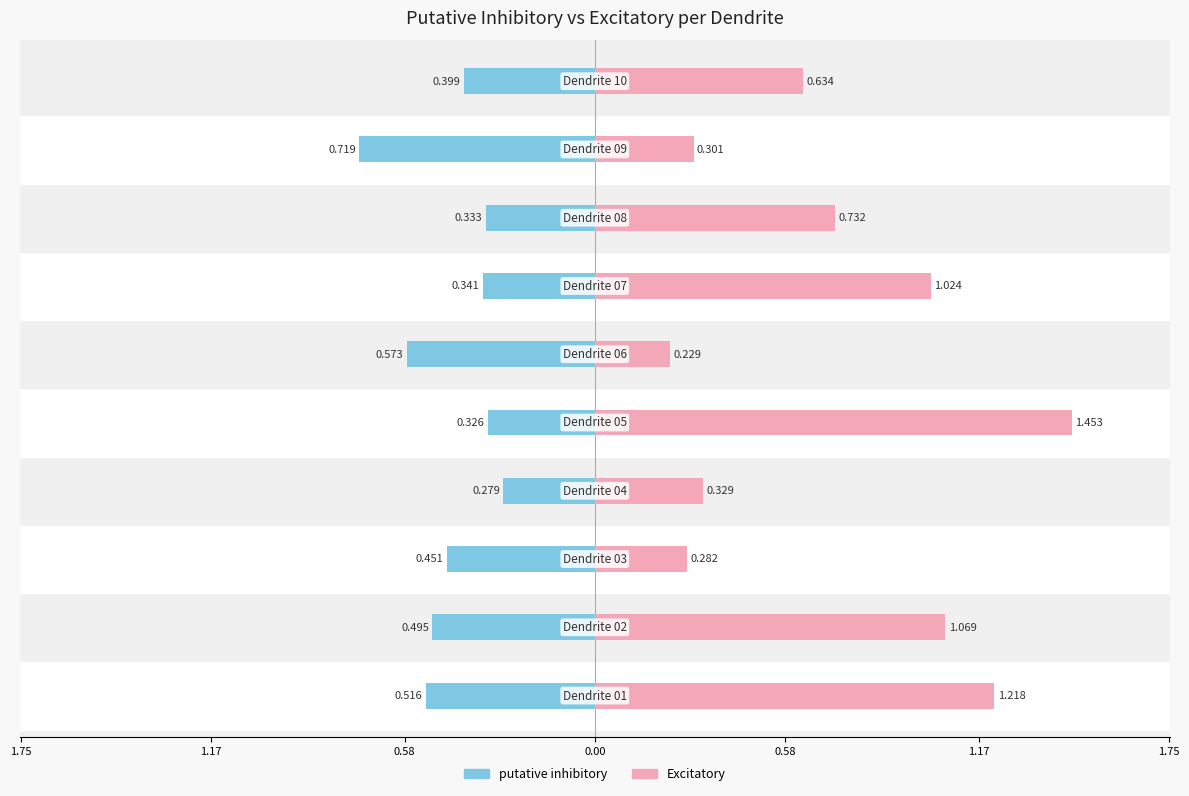

What are all the series names shown in the legend?

putative inhibitory, Excitatory